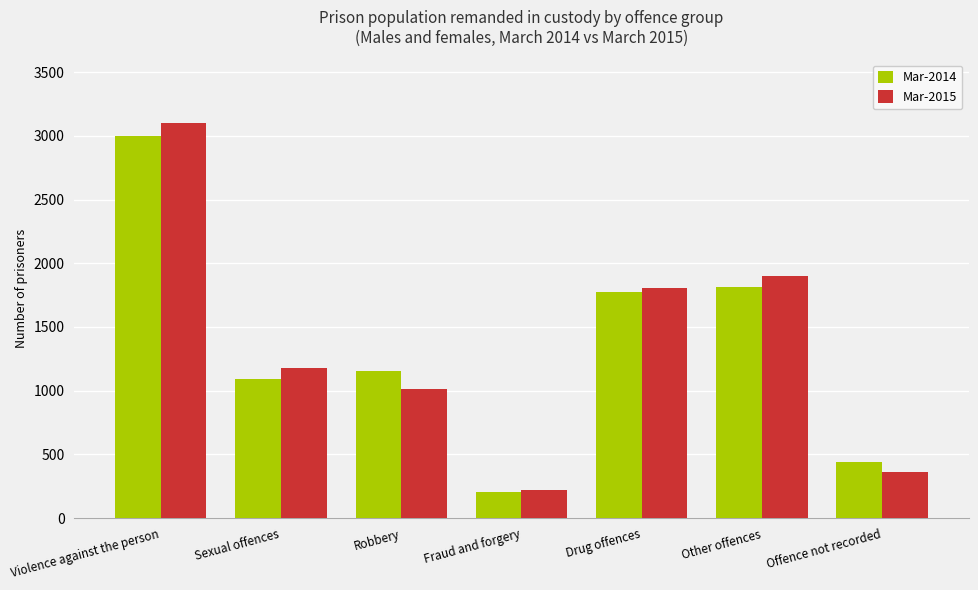

Where is Mar-2015 nearest to the value 1661?

Drug offences